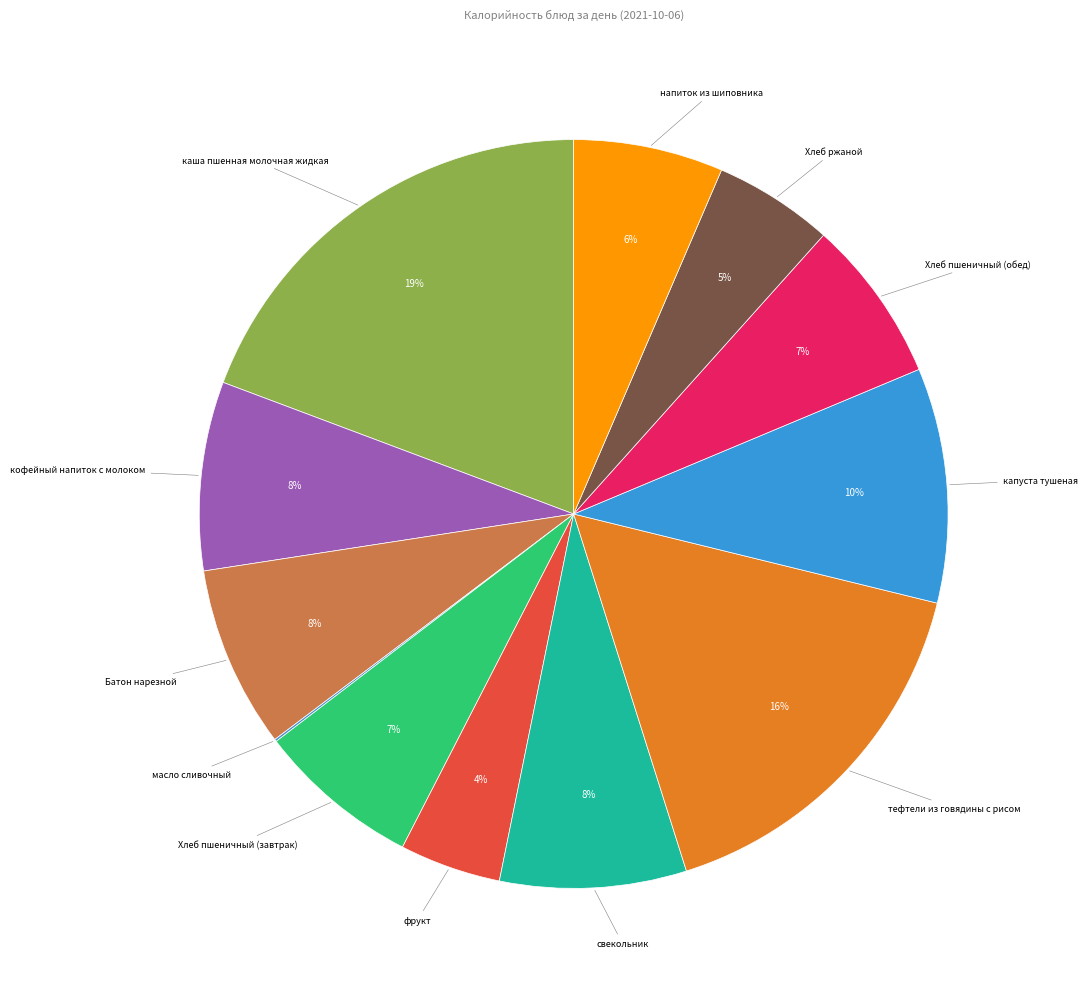

To the nearest percent, what is the difference between the largest and smallest slice percentages?

19%